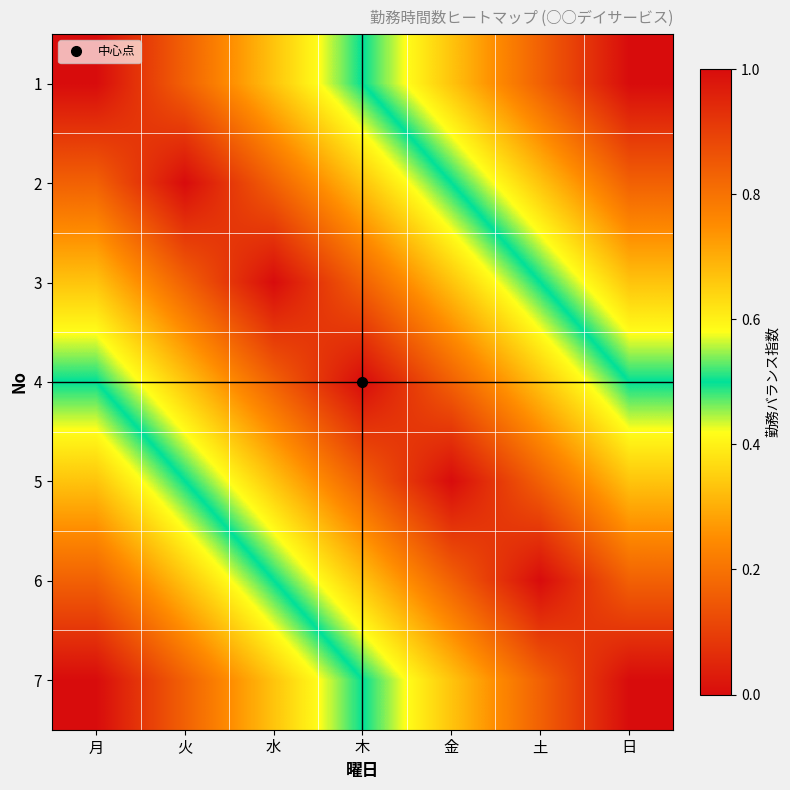

Reading left to right, list all the values displayed in this chart.

1: 月=0.0	火=0.2	水=0.3	木=0.5	金=0.7	土=0.8	日=1.0
2: 月=0.2	火=0.0	水=0.2	木=0.3	金=0.5	土=0.7	日=0.8
3: 月=0.3	火=0.2	水=0.0	木=0.2	金=0.3	土=0.5	日=0.7
4: 月=0.5	火=0.3	水=0.2	木=0.0	金=0.2	土=0.3	日=0.5
5: 月=0.7	火=0.5	水=0.3	木=0.2	金=0.0	土=0.2	日=0.3
6: 月=0.8	火=0.7	水=0.5	木=0.3	金=0.2	土=0.0	日=0.2
7: 月=1.0	火=0.8	水=0.7	木=0.5	金=0.3	土=0.2	日=0.0